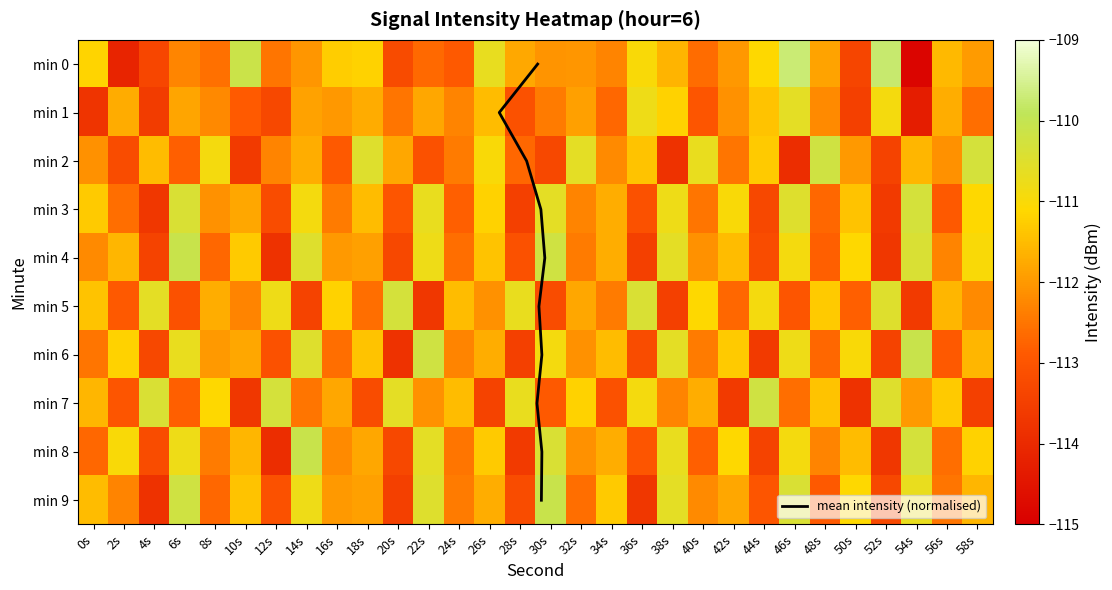

Reading left to right, transcribe all the data shown in this chart.

0: 0s=-111.2	2s=-114.1	4s=-113.3	6s=-112.3	8s=-112.6	10s=-110.1	12s=-112.5	14s=-112.0	16s=-111.3	18s=-111.2	20s=-113.2	22s=-112.7	24s=-112.9	26s=-110.7	28s=-111.8	30s=-112.0	32s=-112.0	34s=-112.3	36s=-111.0	38s=-111.6	40s=-112.6	42s=-112.0	44s=-111.1	46s=-109.7	48s=-111.8	50s=-113.4	52s=-109.8	54s=-114.8	56s=-111.5	58s=-112.0
1: 0s=-113.7	2s=-111.7	4s=-113.5	6s=-111.8	8s=-112.2	10s=-112.9	12s=-113.3	14s=-111.9	16s=-112.0	18s=-111.7	20s=-112.5	22s=-111.8	24s=-112.3	26s=-111.5	28s=-113.1	30s=-112.4	32s=-111.9	34s=-112.7	36s=-110.8	38s=-111.2	40s=-113.0	42s=-112.1	44s=-111.4	46s=-110.6	48s=-112.2	50s=-113.5	52s=-110.9	54s=-114.3	56s=-111.7	58s=-112.6
2: 0s=-112.1	2s=-113.2	4s=-111.5	6s=-112.8	8s=-110.9	10s=-113.6	12s=-112.3	14s=-111.7	16s=-112.9	18s=-110.5	20s=-111.8	22s=-113.1	24s=-112.4	26s=-111.0	28s=-112.7	30s=-113.3	32s=-110.6	34s=-112.2	36s=-111.4	38s=-113.8	40s=-110.7	42s=-112.5	44s=-111.3	46s=-113.9	48s=-110.2	50s=-112.0	52s=-113.4	54s=-111.6	56s=-112.1	58s=-110.3
3: 0s=-111.3	2s=-112.6	4s=-113.7	6s=-110.4	8s=-112.1	10s=-111.8	12s=-113.2	14s=-110.9	16s=-112.4	18s=-111.5	20s=-113.0	22s=-110.7	24s=-112.8	26s=-111.2	28s=-113.5	30s=-110.6	32s=-112.3	34s=-111.7	36s=-113.1	38s=-110.8	40s=-112.5	42s=-111.0	44s=-113.3	46s=-110.5	48s=-112.7	50s=-111.4	52s=-113.6	54s=-110.3	56s=-112.9	58s=-111.1
4: 0s=-112.2	2s=-111.6	4s=-113.4	6s=-110.1	8s=-112.7	10s=-111.3	12s=-113.8	14s=-110.5	16s=-112.0	18s=-111.9	20s=-113.3	22s=-110.8	24s=-112.6	26s=-111.4	28s=-113.1	30s=-110.2	32s=-112.4	34s=-111.7	36s=-113.5	38s=-110.6	40s=-112.1	42s=-111.5	44s=-113.2	46s=-110.9	48s=-112.8	50s=-111.1	52s=-113.7	54s=-110.4	56s=-112.3	58s=-111.0
5: 0s=-111.4	2s=-112.9	4s=-110.6	6s=-113.1	8s=-111.7	10s=-112.3	12s=-110.8	14s=-113.4	16s=-111.2	18s=-112.6	20s=-110.3	22s=-113.7	24s=-111.5	26s=-112.1	28s=-110.7	30s=-113.2	32s=-111.8	34s=-112.4	36s=-110.4	38s=-113.5	40s=-111.1	42s=-112.7	44s=-110.9	46s=-113.0	48s=-111.3	50s=-112.8	52s=-110.5	54s=-113.6	56s=-111.6	58s=-112.2
6: 0s=-112.5	2s=-111.2	4s=-113.3	6s=-110.7	8s=-112.0	10s=-111.8	12s=-113.1	14s=-110.5	16s=-112.6	18s=-111.4	20s=-113.8	22s=-110.2	24s=-112.3	26s=-111.7	28s=-113.5	30s=-110.9	32s=-112.1	34s=-111.5	36s=-113.2	38s=-110.6	40s=-112.4	42s=-111.3	44s=-113.6	46s=-110.8	48s=-112.7	50s=-111.0	52s=-113.4	54s=-110.1	56s=-112.9	58s=-111.6
7: 0s=-111.6	2s=-113.0	4s=-110.4	6s=-112.8	8s=-111.1	10s=-113.7	12s=-110.3	14s=-112.5	16s=-111.8	18s=-113.2	20s=-110.6	22s=-112.1	24s=-111.5	26s=-113.4	28s=-110.7	30s=-112.9	32s=-111.2	34s=-113.1	36s=-110.9	38s=-112.3	40s=-111.7	42s=-113.6	44s=-110.2	46s=-112.6	48s=-111.4	50s=-113.8	52s=-110.5	54s=-112.0	56s=-111.3	58s=-113.5
8: 0s=-112.7	2s=-111.0	4s=-113.2	6s=-110.8	8s=-112.4	10s=-111.6	12s=-113.9	14s=-110.1	16s=-112.2	18s=-111.8	20s=-113.3	22s=-110.6	24s=-112.5	26s=-111.3	28s=-113.6	30s=-110.4	32s=-112.1	34s=-111.7	36s=-113.0	38s=-110.7	40s=-112.8	42s=-111.1	44s=-113.4	46s=-110.9	48s=-112.3	50s=-111.5	52s=-113.7	54s=-110.3	56s=-112.6	58s=-111.2
9: 0s=-111.5	2s=-112.3	4s=-113.8	6s=-110.2	8s=-112.7	10s=-111.4	12s=-113.1	14s=-110.8	16s=-112.0	18s=-111.9	20s=-113.5	22s=-110.5	24s=-112.4	26s=-111.7	28s=-113.2	30s=-110.1	32s=-112.6	34s=-111.3	36s=-113.7	38s=-110.6	40s=-112.2	42s=-111.8	44s=-113.0	46s=-110.4	48s=-112.9	50s=-111.1	52s=-113.3	54s=-110.7	56s=-112.5	58s=-111.6